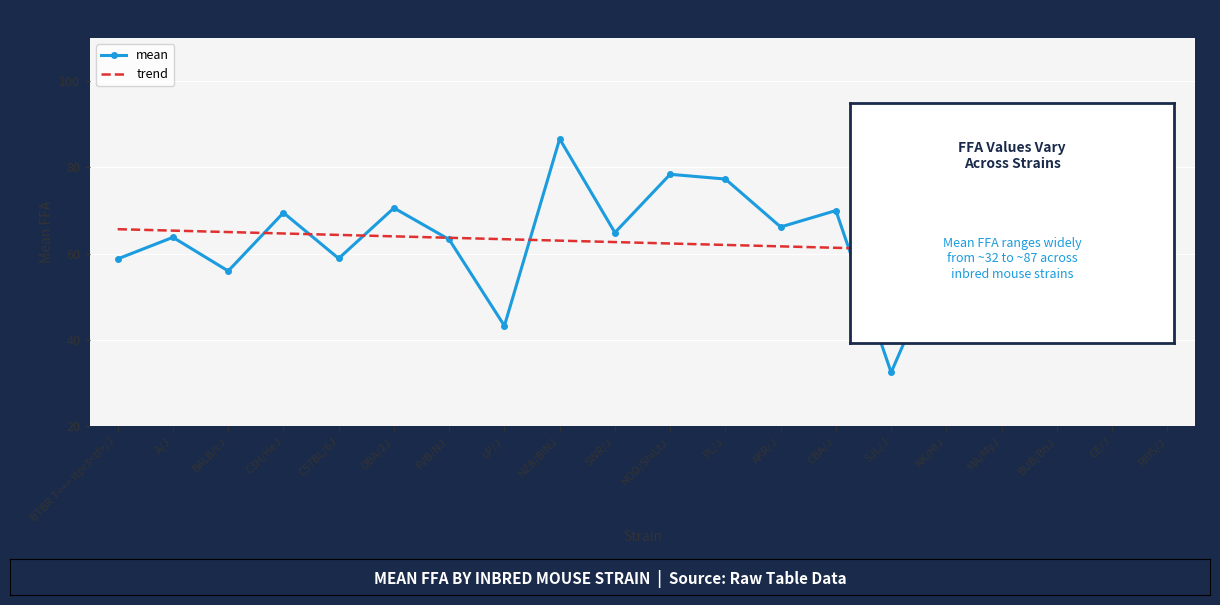

Is the value of trend at NOD/ShiLtJ greater than the value of mean at RIIIS/J?

Yes